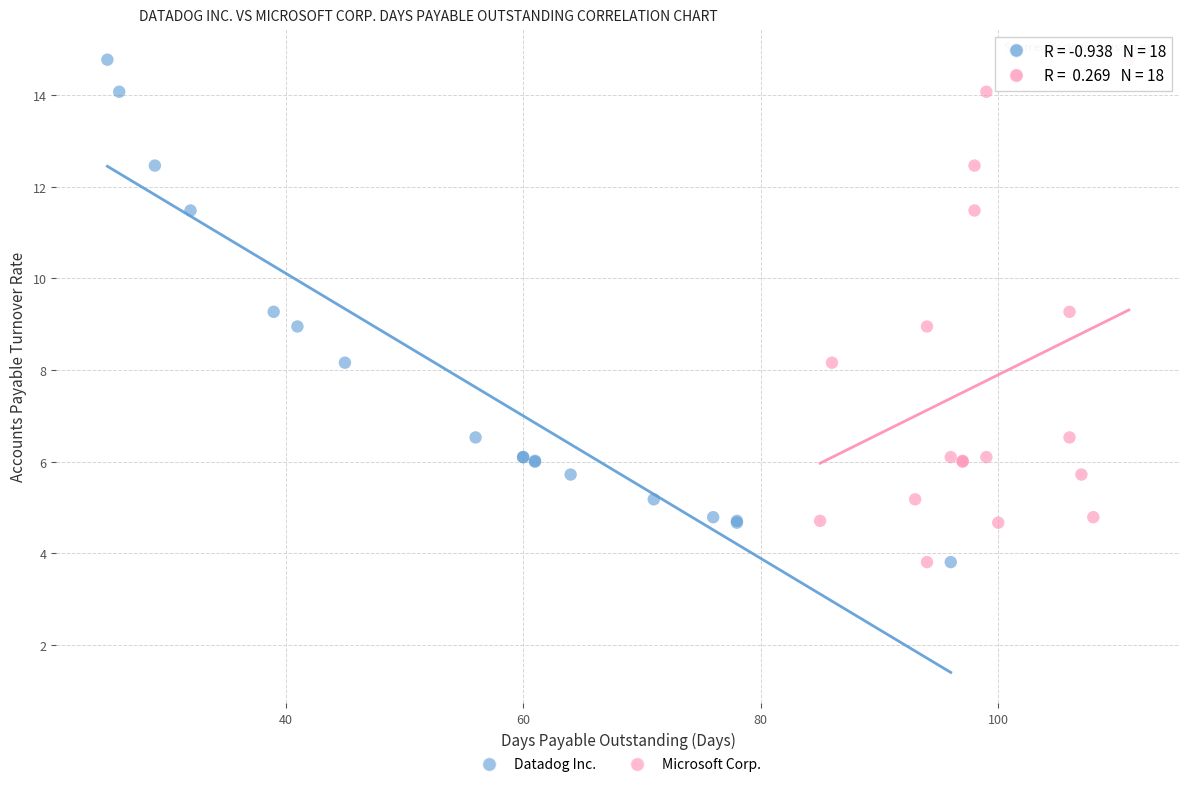

What are all the series names shown in the legend?

Datadog Inc., Microsoft Corp.